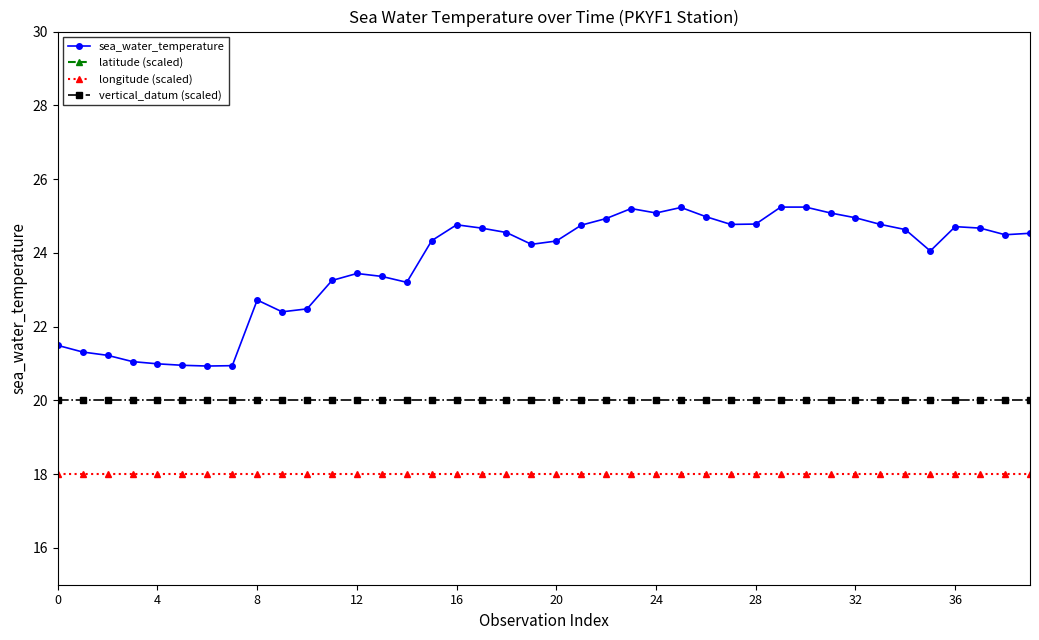

At how many categories does at least one series exceed 12?

40